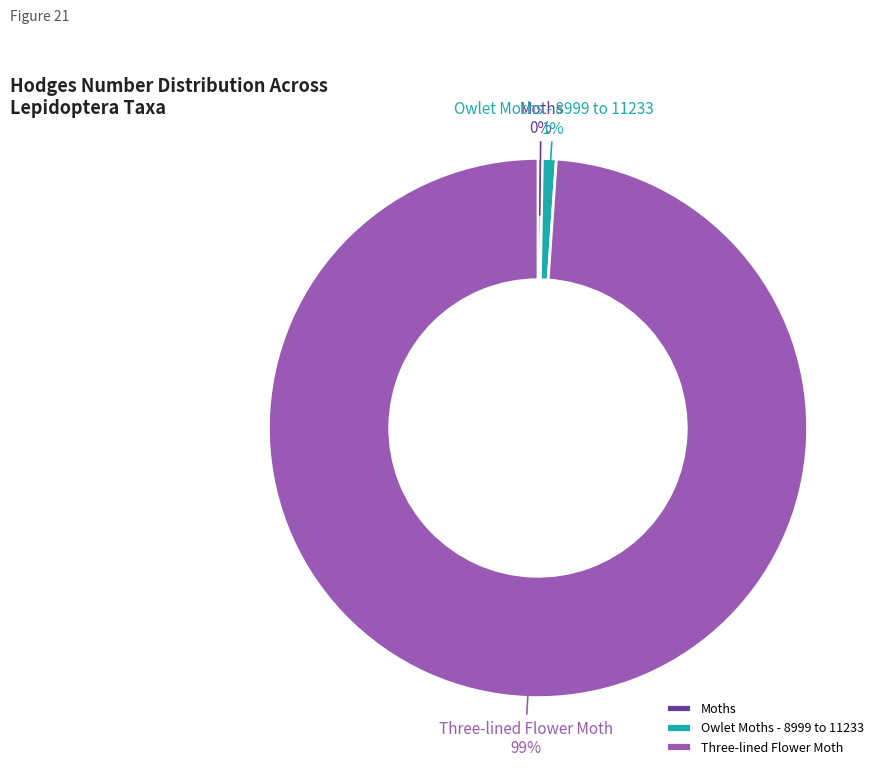

The Three-lined Flower Moth slice represents 88% of the pie. True or false?

False